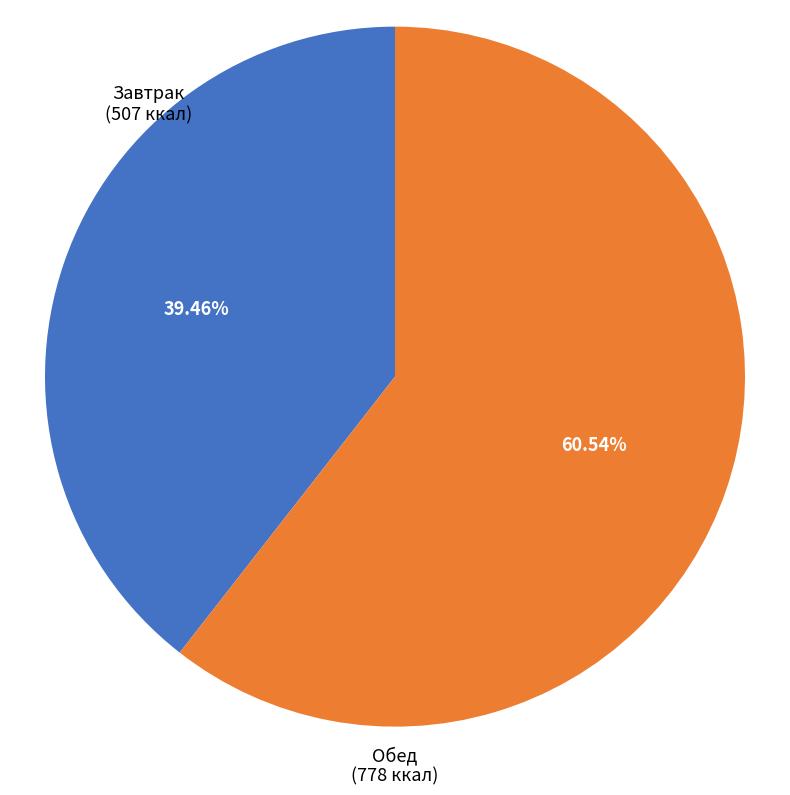

Is there a majority slice in this chart?

Yes